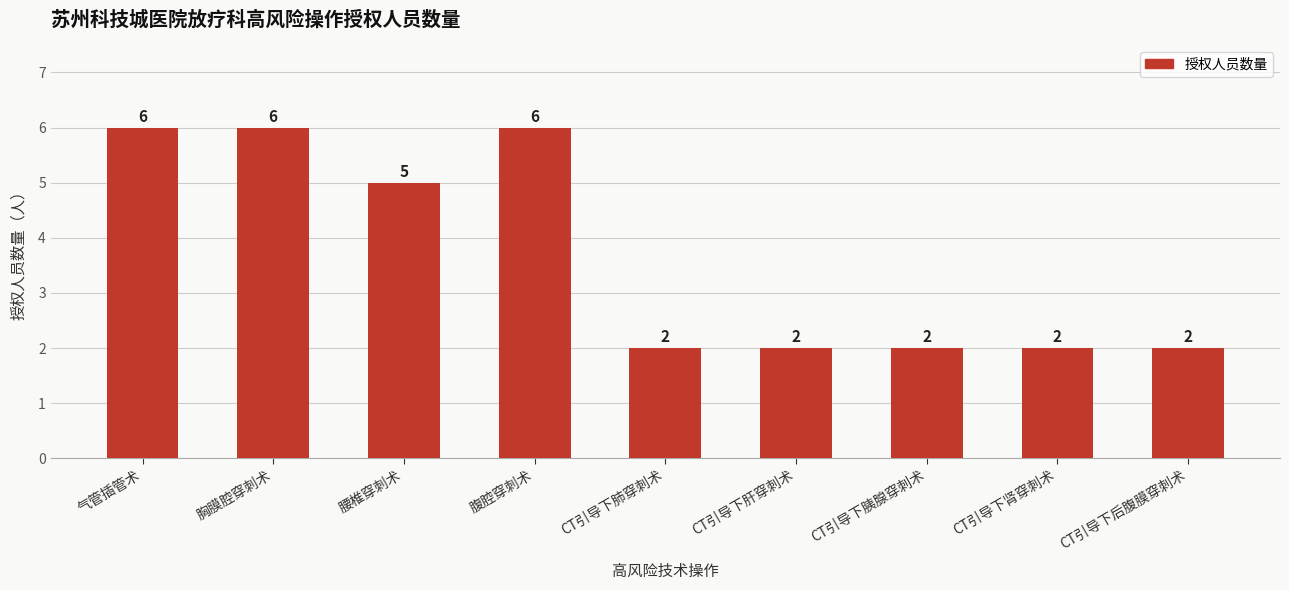

What is the maximum value shown in the chart?

6